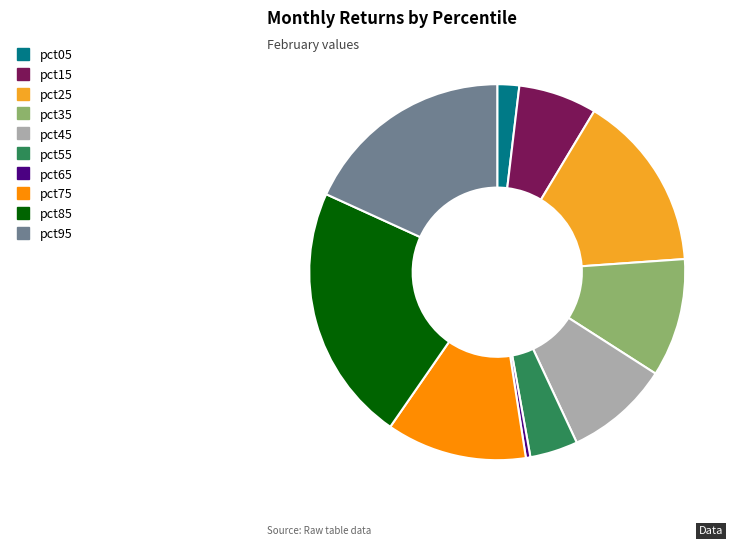

Is it true that pct65 is 0% of the pie?

True